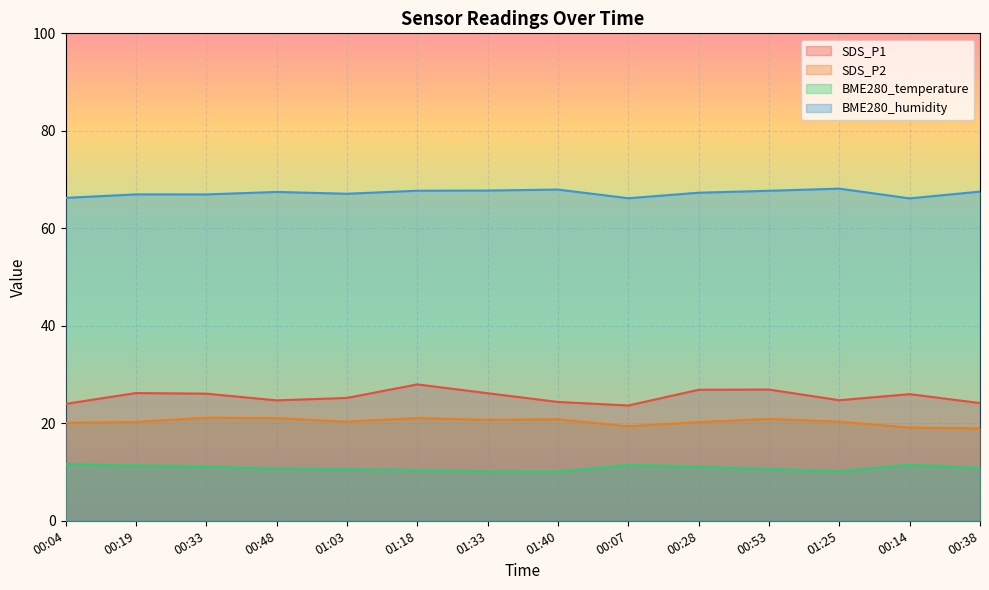

What is the sum of the BME280_temperature values at 01:03 and 00:53?

21.2